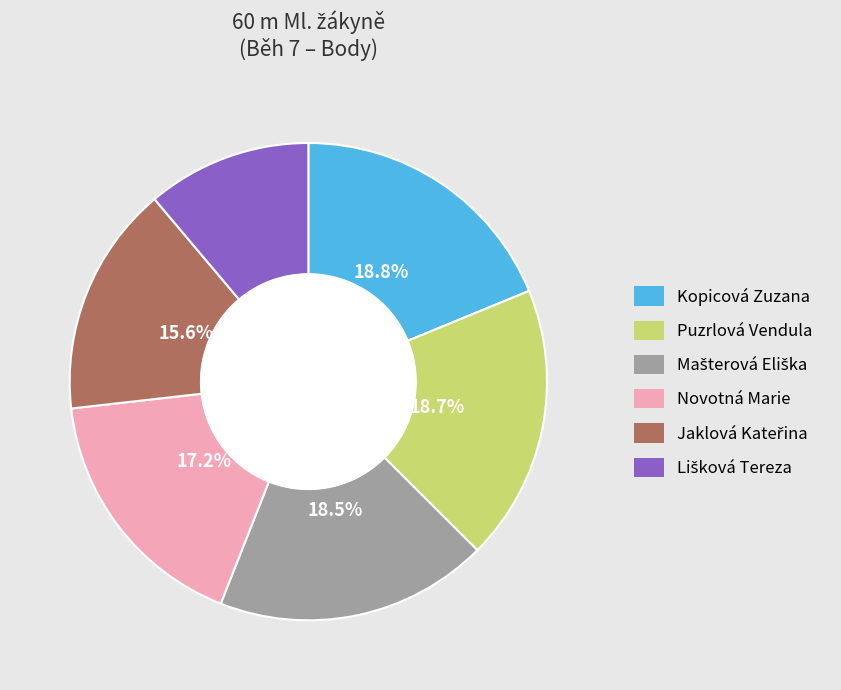

To the nearest percent, what is the average slice percentage?

17%